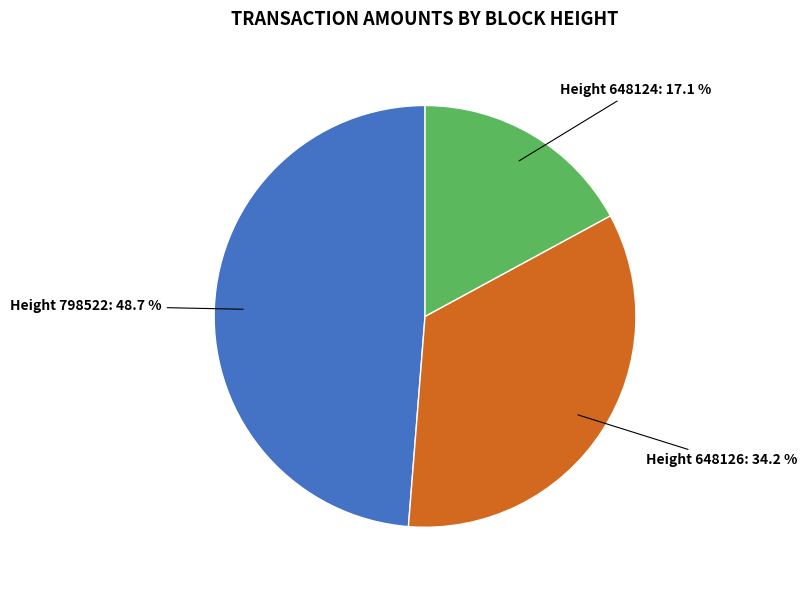

Between Height 648124: 17.1 % and Height 798522: 48.7 %, which is larger?

Height 798522: 48.7 %